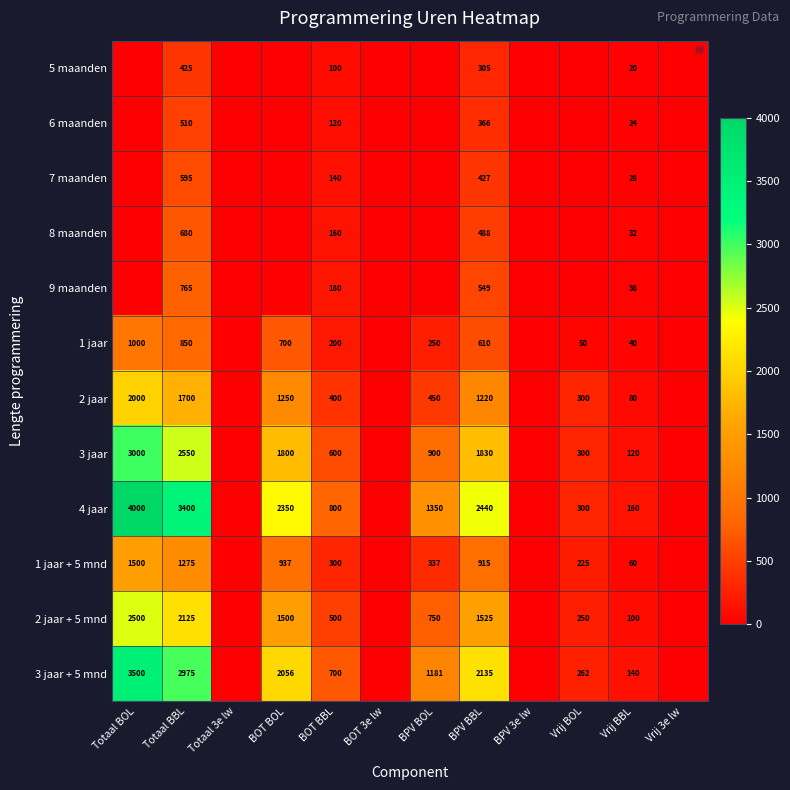

At Vrij BBL, list the series in order from smallest to largest.

5 maanden, 6 maanden, 7 maanden, 8 maanden, 9 maanden, 1 jaar, 1 jaar + 5 mnd, 2 jaar, 2 jaar + 5 mnd, 3 jaar, 3 jaar + 5 mnd, 4 jaar